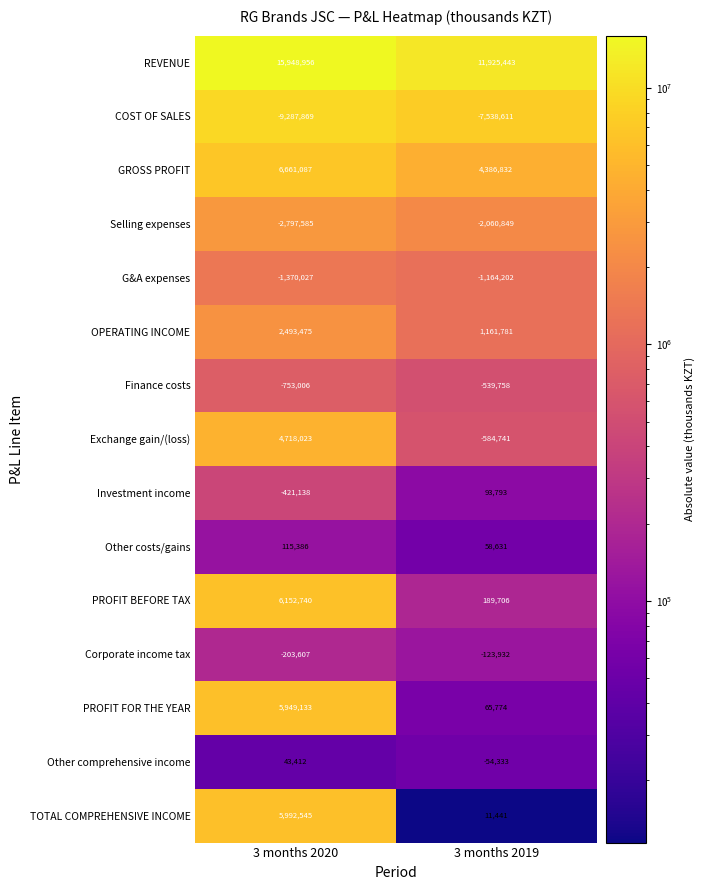

What is the maximum value shown in the chart?

15948956